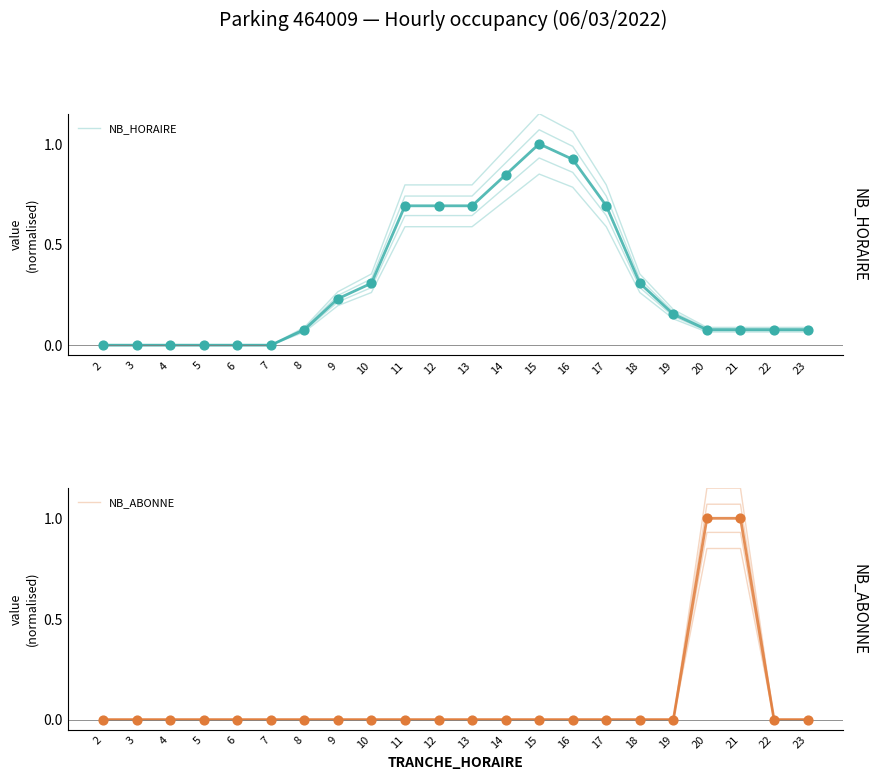

At how many categories does at least one series exceed 0?

16